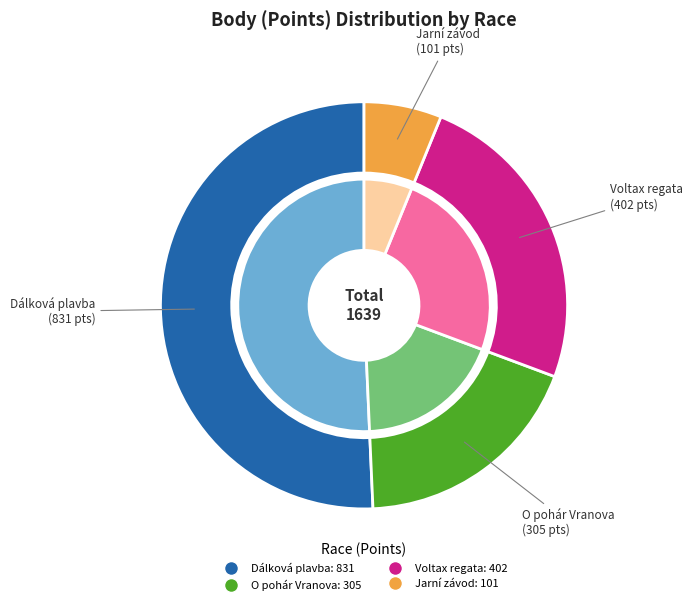

Count the number of slices in the pie.

4